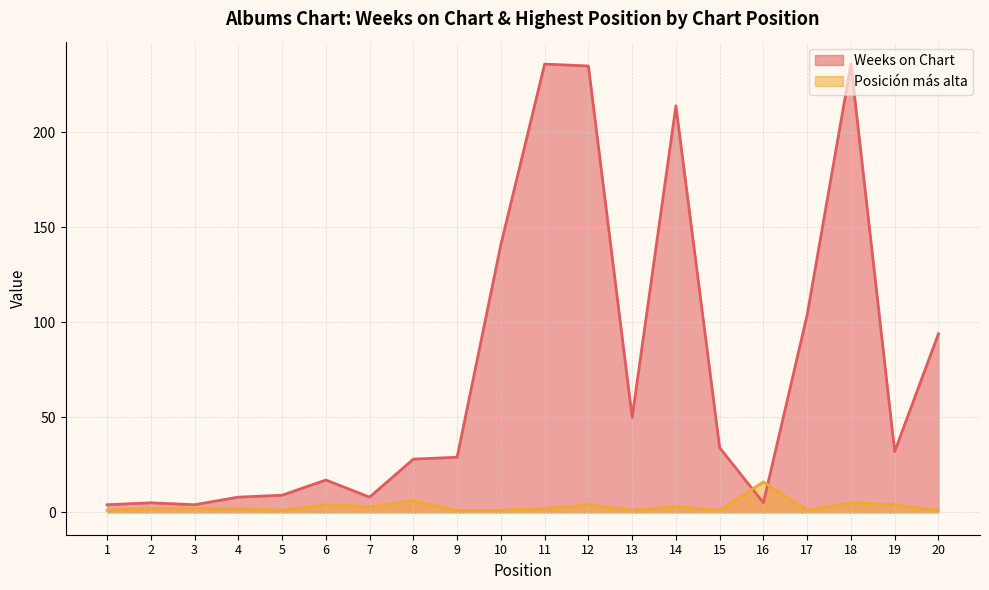

The value of Posición más alta at 18 is 5. True or false?

True